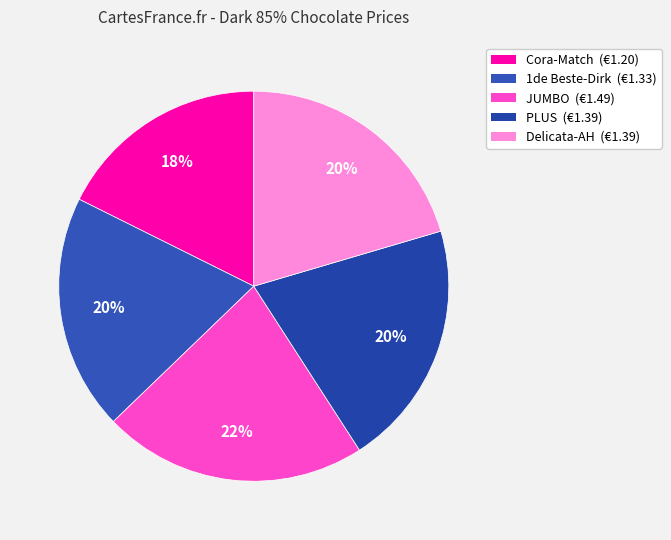

Combined, what portion of the pie is Delicata-AH and PLUS?

40.9%